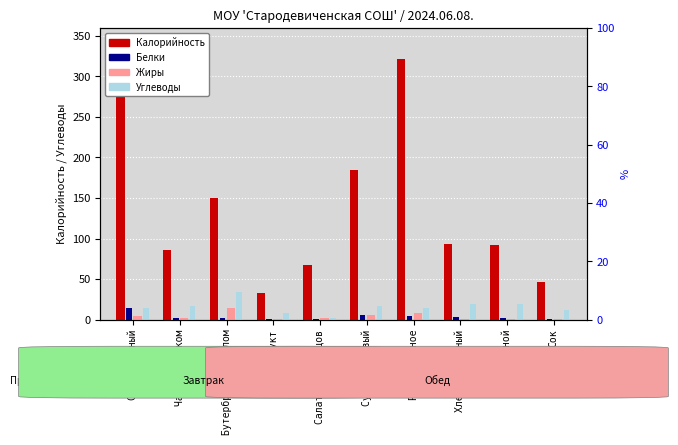

How many series are shown in this chart?

4